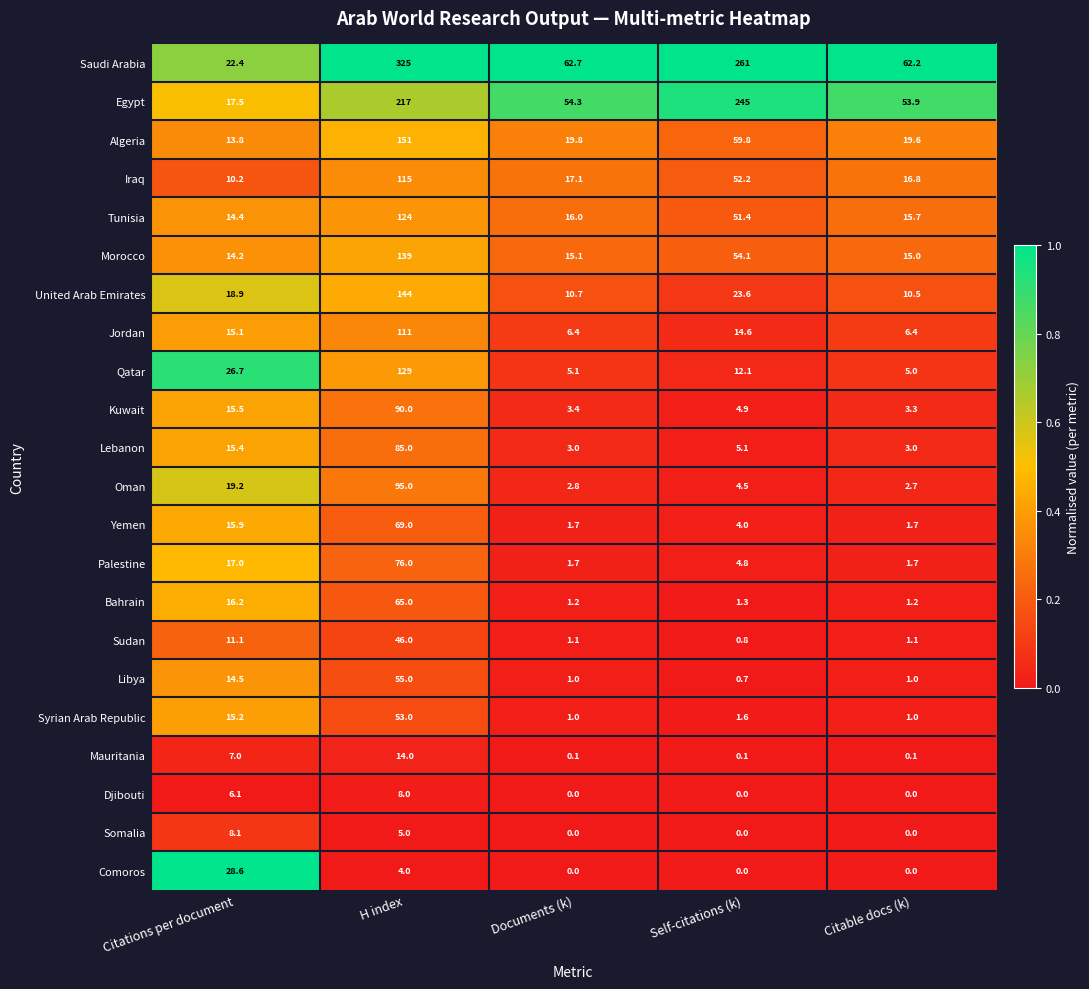

What is the average value of the Lebanon series?

22.3